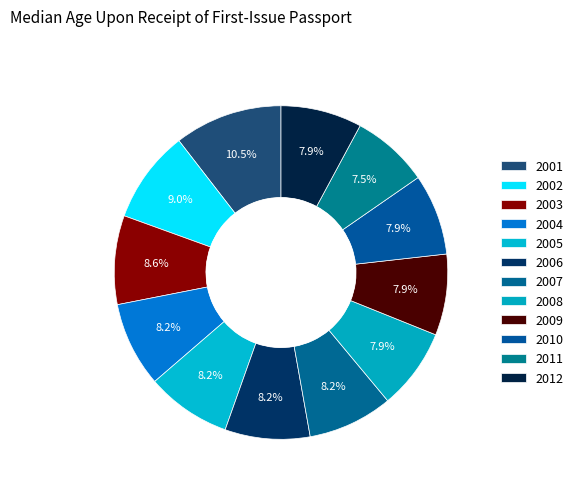

To the nearest percent, what is the difference between the 2006 and 2011 slice percentages?

1%